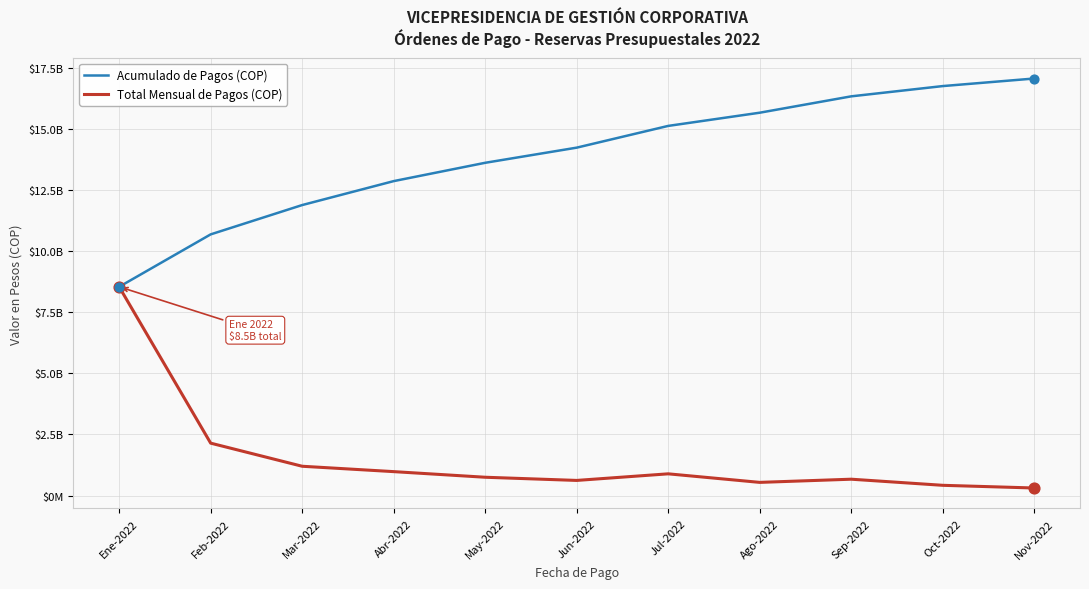

Which series has the largest total across all categories?

Acumulado de Pagos (COP)